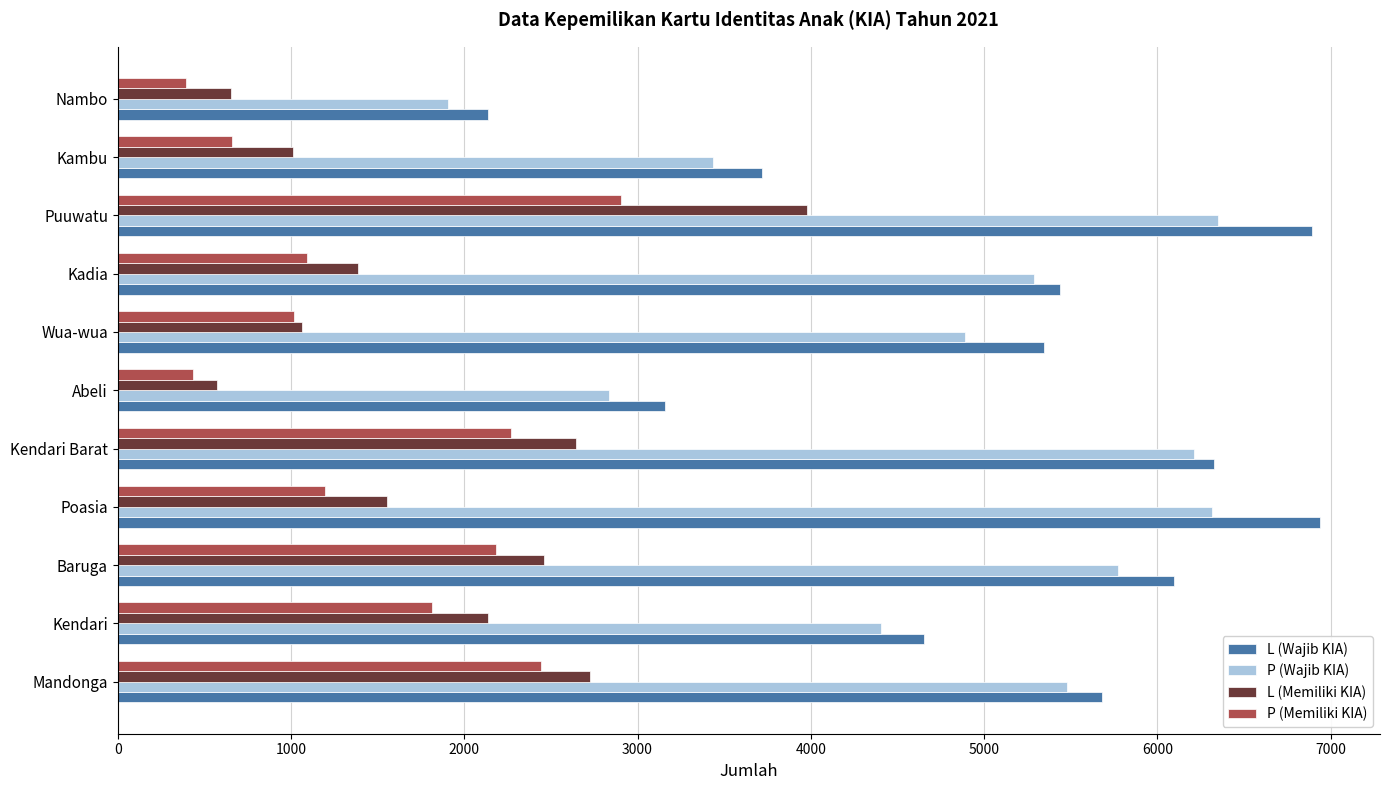

Where is P (Memiliki KIA) nearest to the value 1651?

Kendari